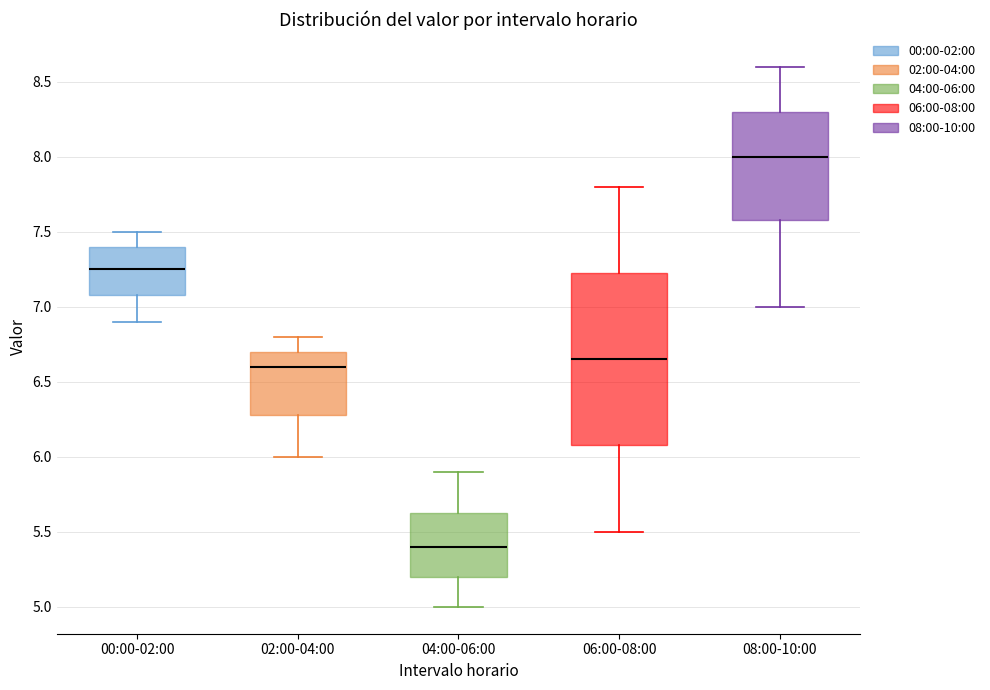

Where is the lower edge of the box for 02:00-04:00 on the y-axis? The values are not printed on the chart, so give them approximately, as read against the axis.

6.30